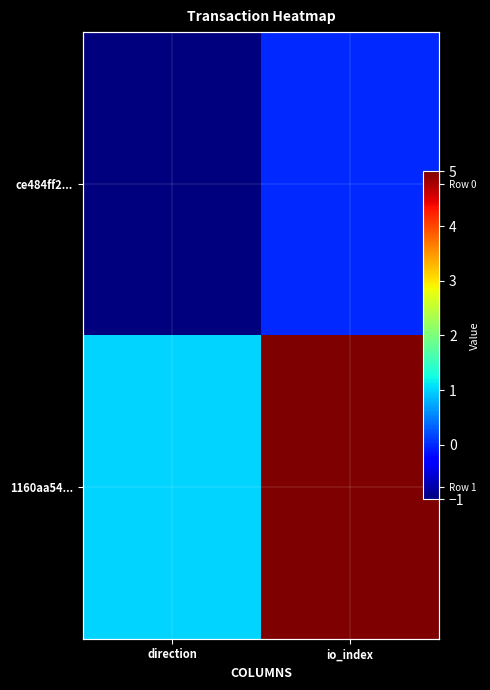

What is the maximum value shown in the chart?

5